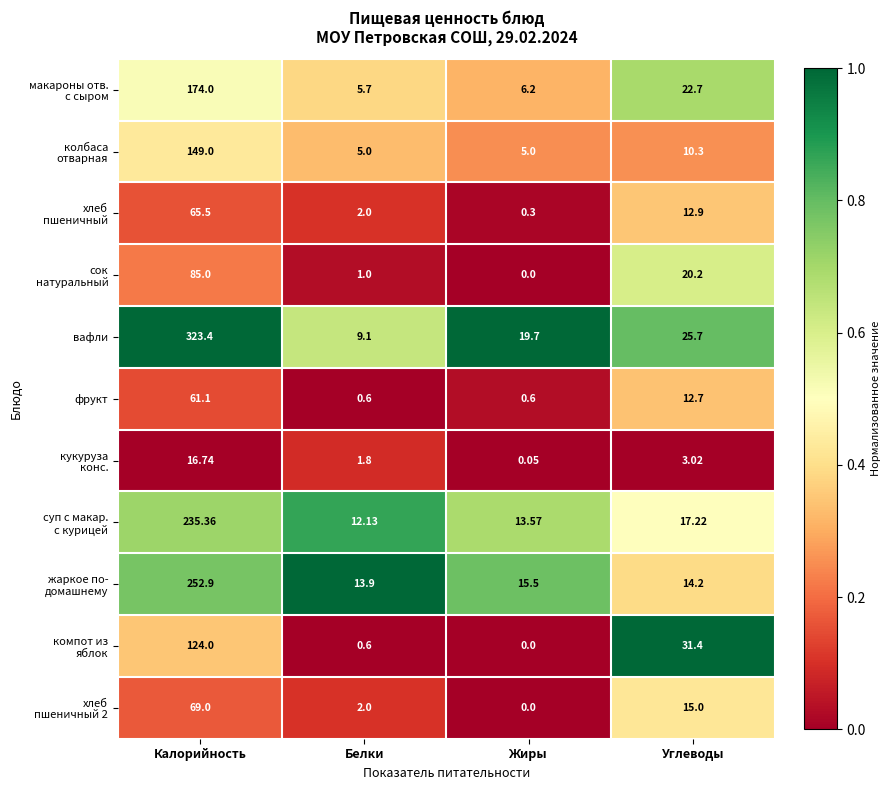

Count the number of categories in the chart.

4